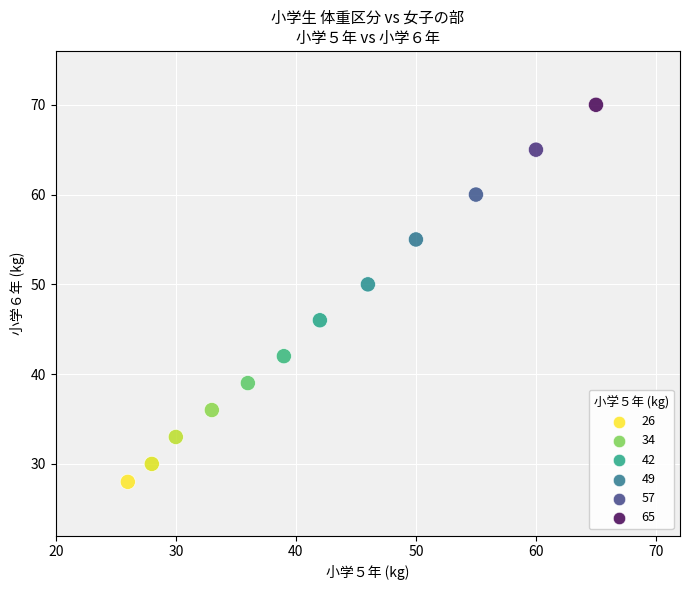

What is the range of Y values (max minus min)?

42